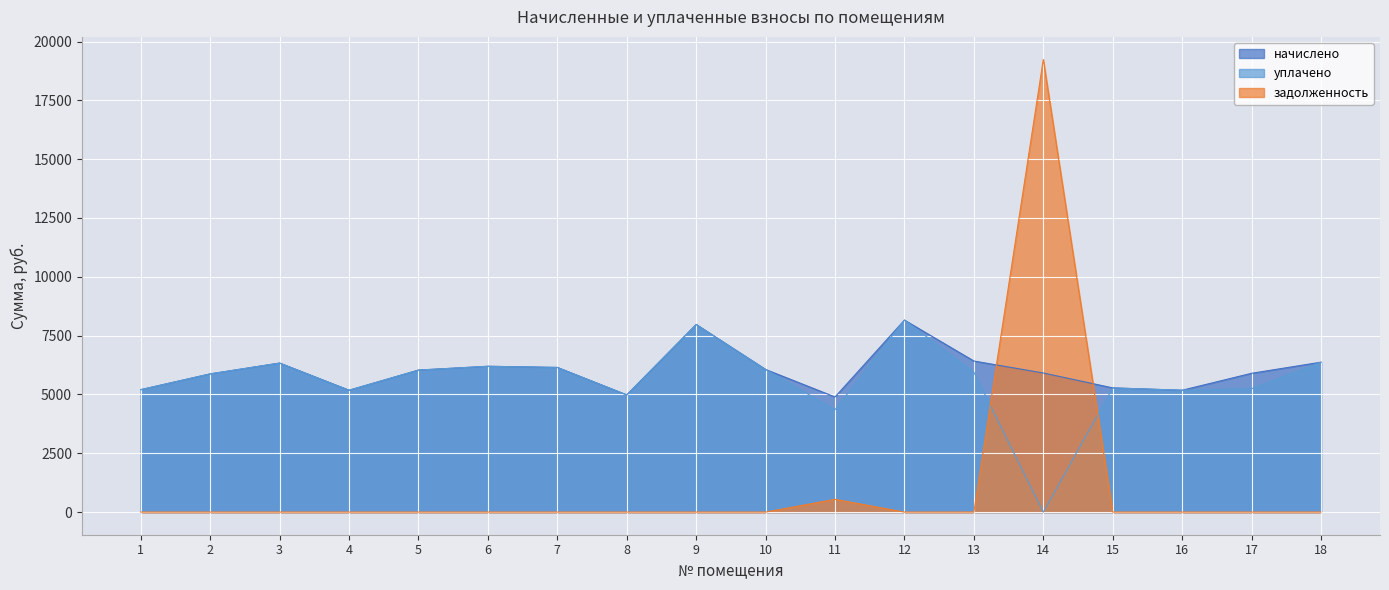

At which category does the chart reach its minimum across all series?

14